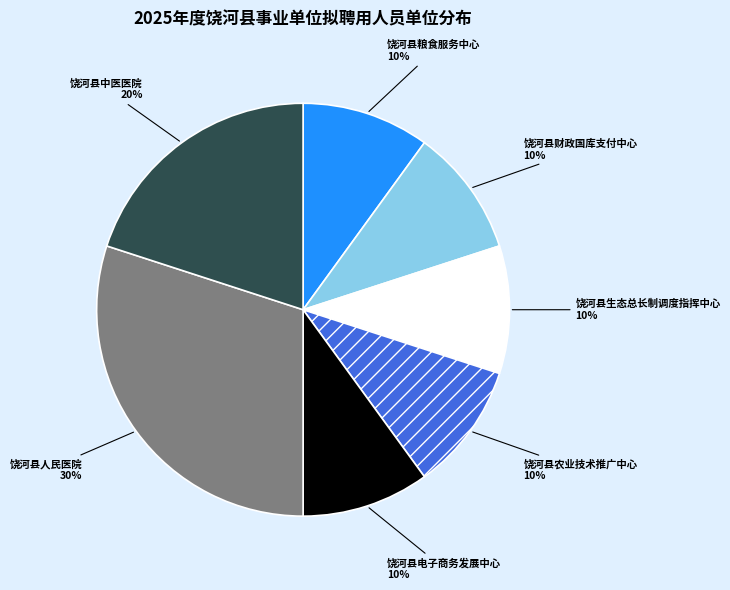

Is there a majority slice in this chart?

No